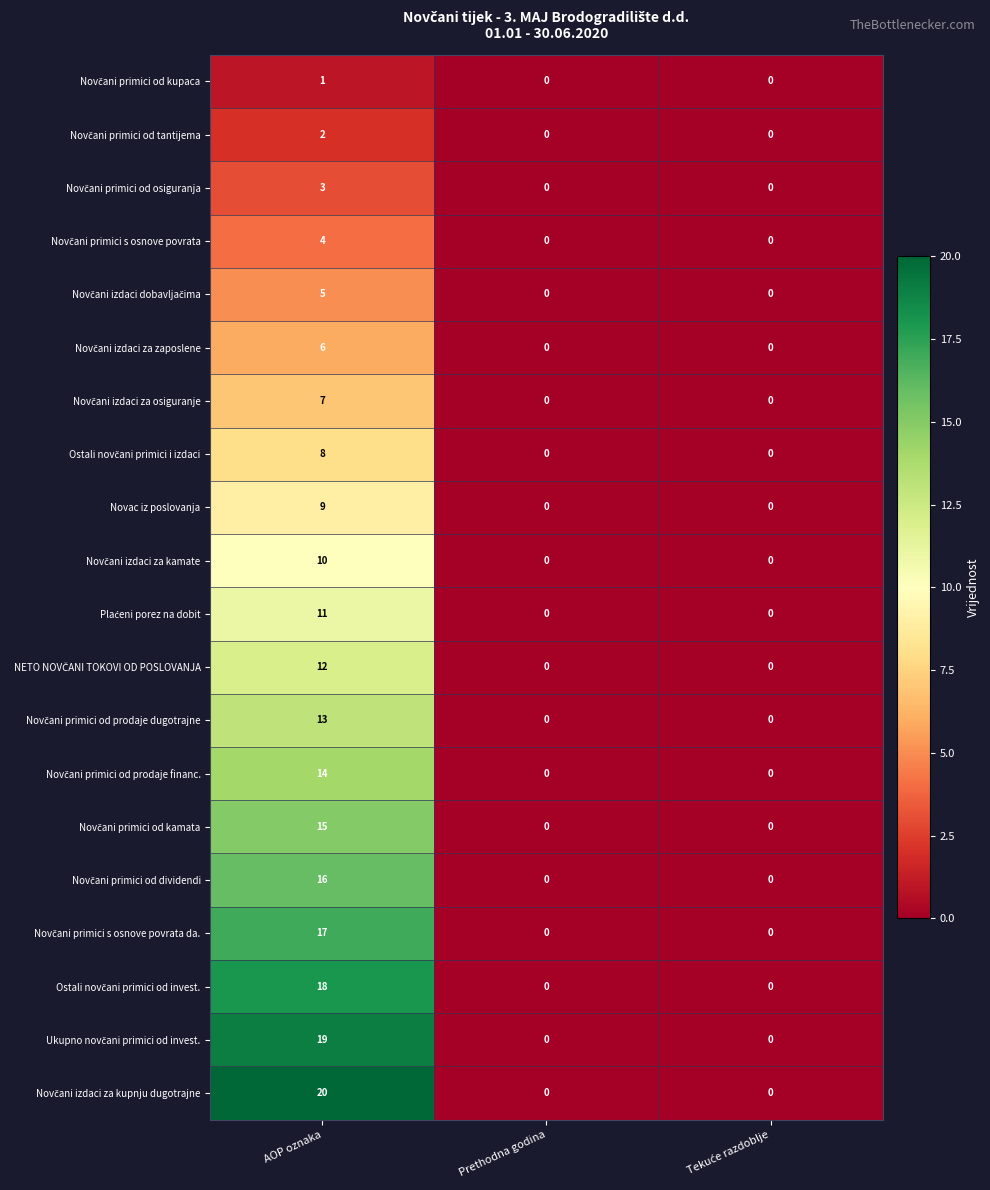

At which category is the sum across all series the highest?

AOP oznaka